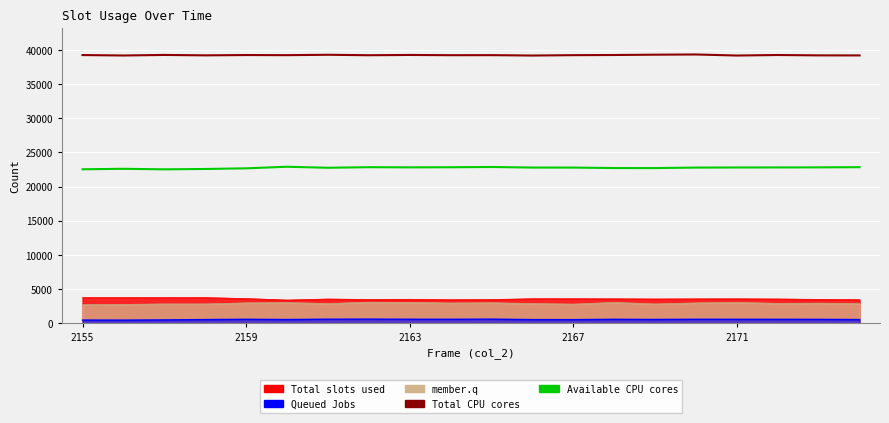

How many data points in Available CPU cores are above 22785?

9